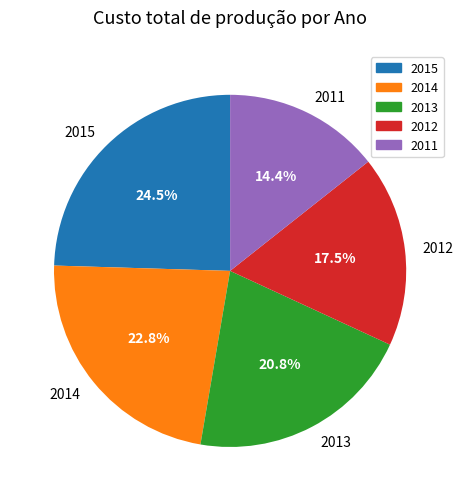

Which slice is the smallest?

2011